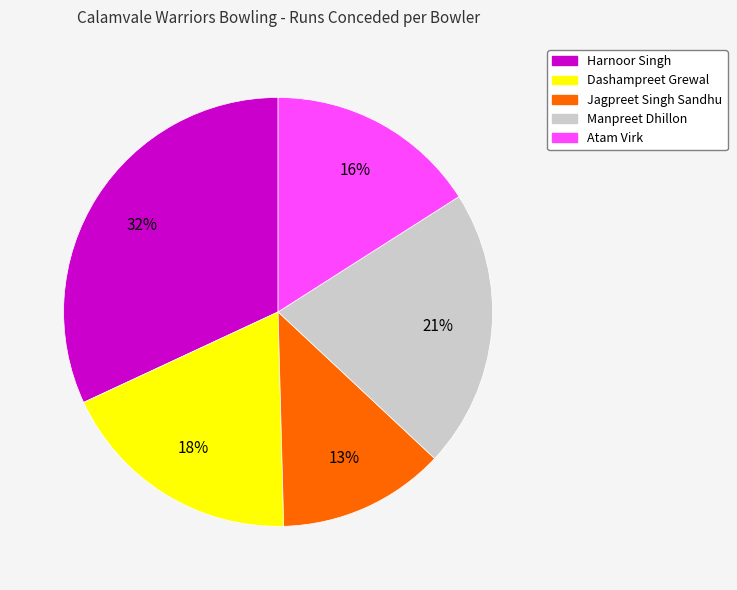

What percentage is the Harnoor Singh slice, to the nearest percent?

32%